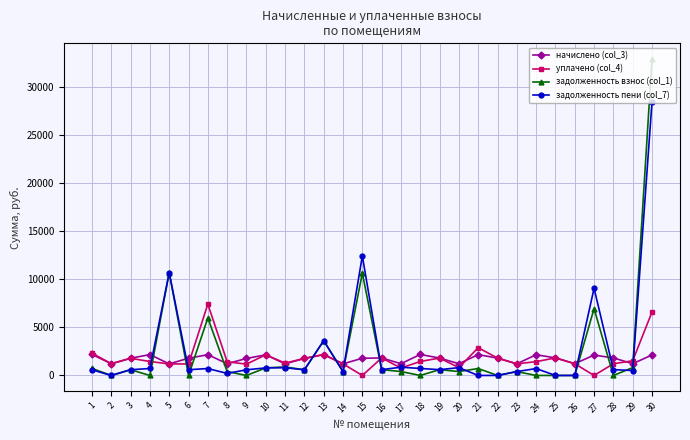

Is the value of задолженность пени (col_7) at 17 greater than the value of начислено (col_3) at 22?

No